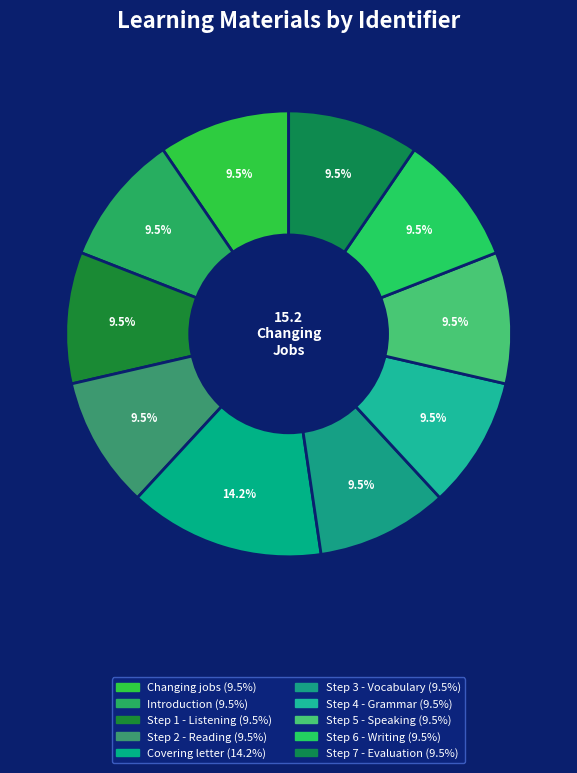

To the nearest percent, what is the combined percentage of Step 7 - Evaluation and Introduction?

19%